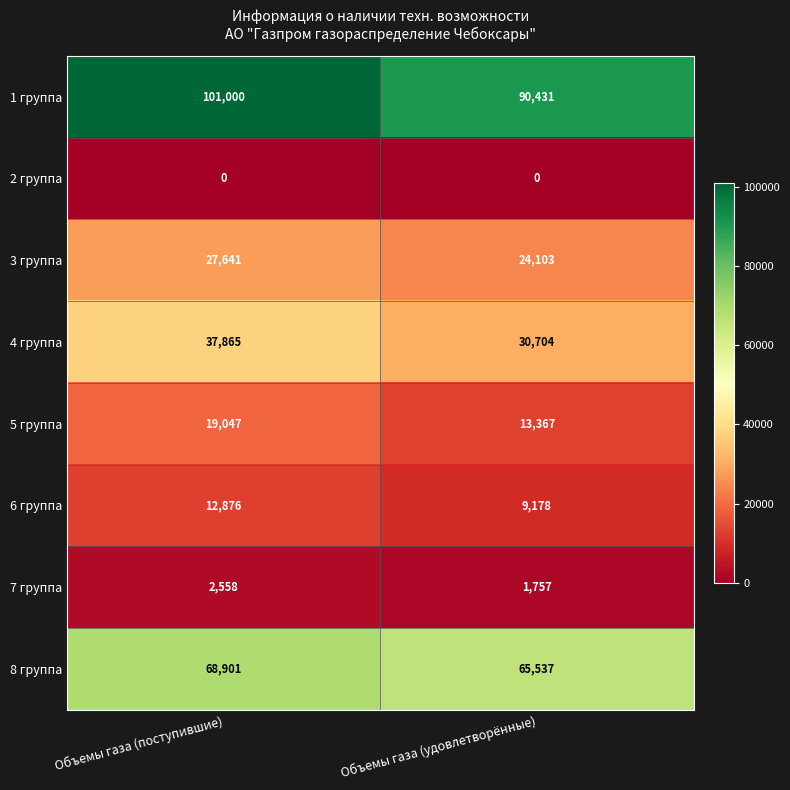

At how many categories does at least one series exceed 29771?

2